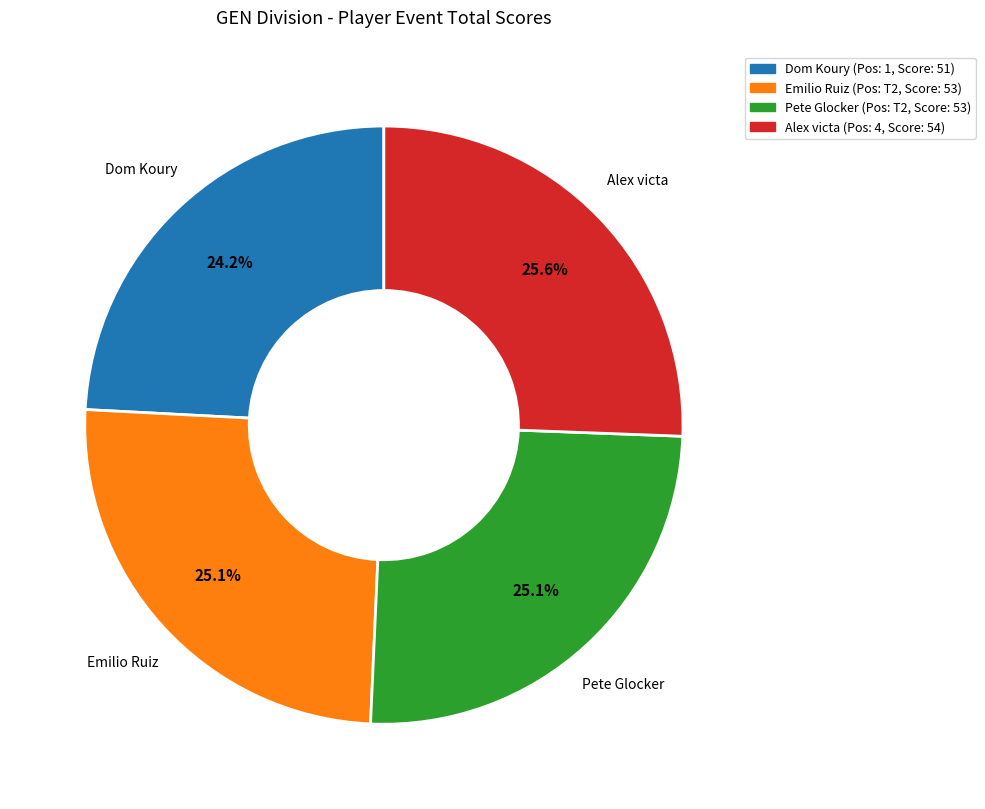

Does any single category account for the majority?

No